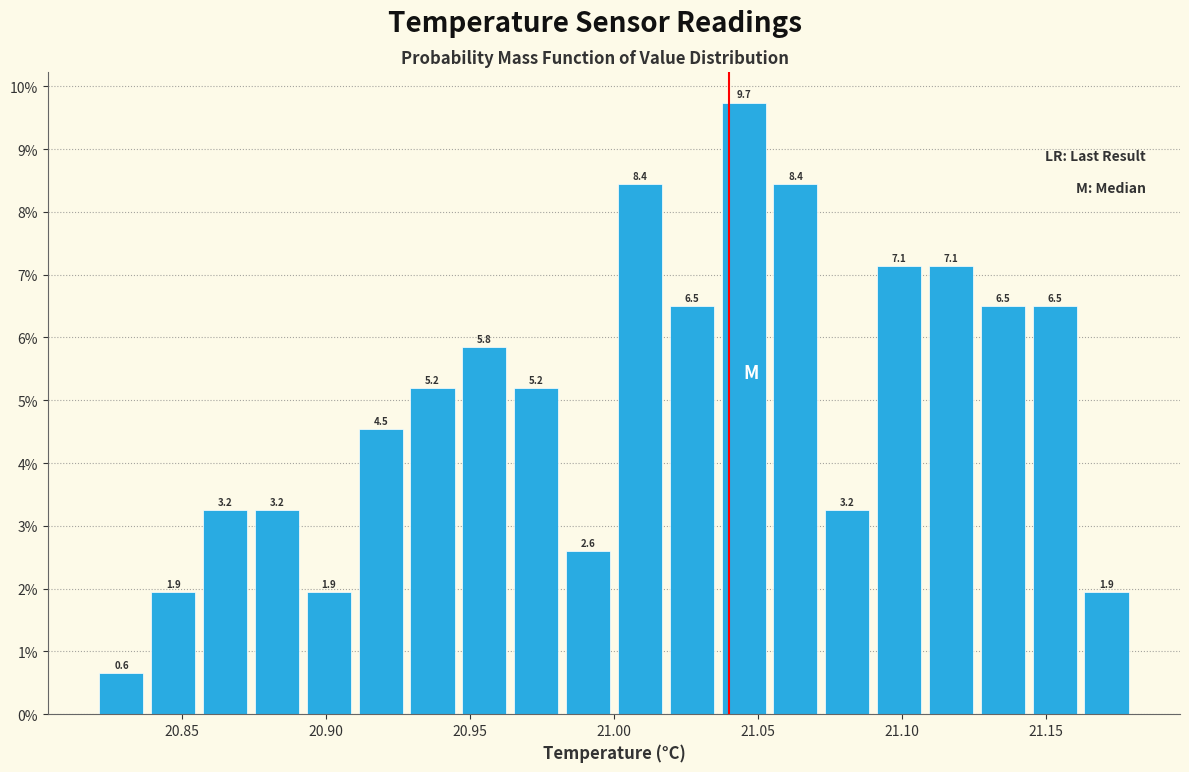

Around what value on the x-axis is the tallest bar? Give the approximate position of its centre, as read against the axis.

21.045